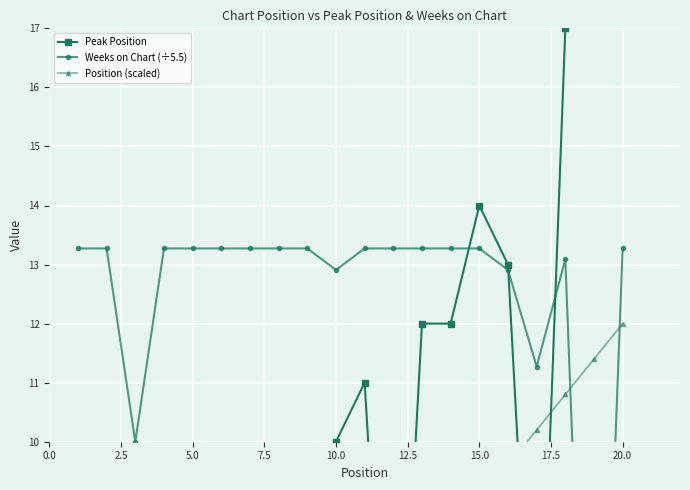

How many interior local peaks does the Peak Position series have?

5